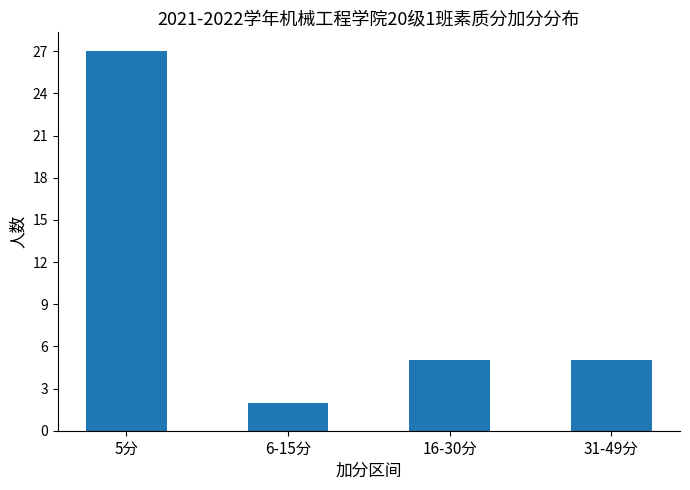

How many values are between 5 and 27?

3